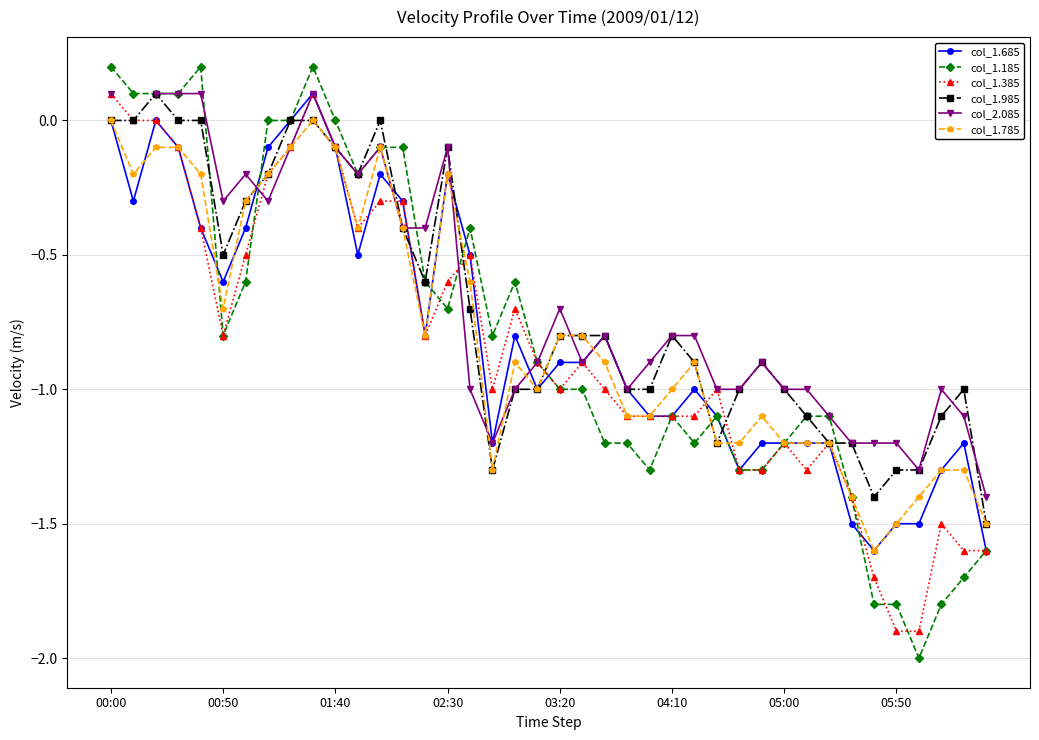

List the series in order of their peak value, highest first.

col_1.185, col_1.685, col_1.385, col_1.985, col_2.085, col_1.785